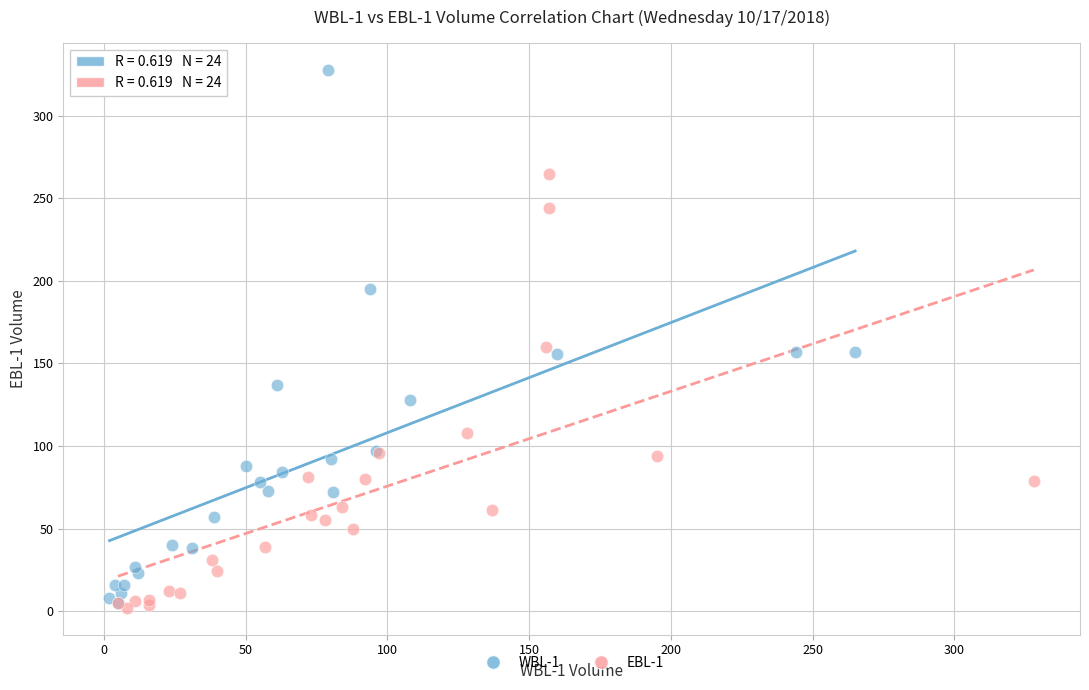

Which series reaches the maximum Y coordinate?

WBL-1